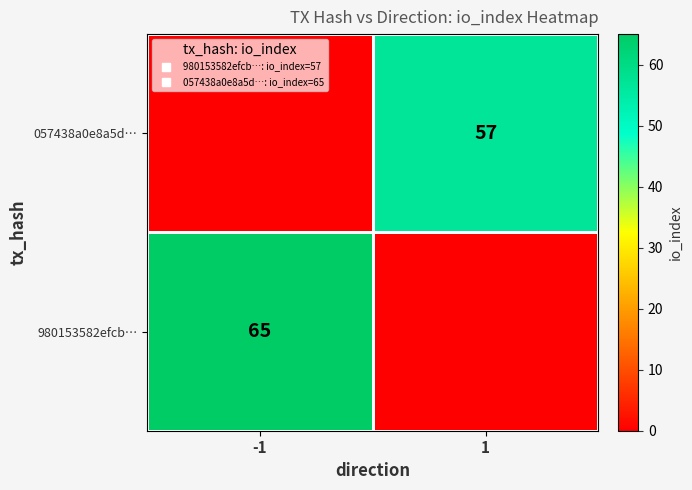

The value of row_1 at 1 is 94. True or false?

False